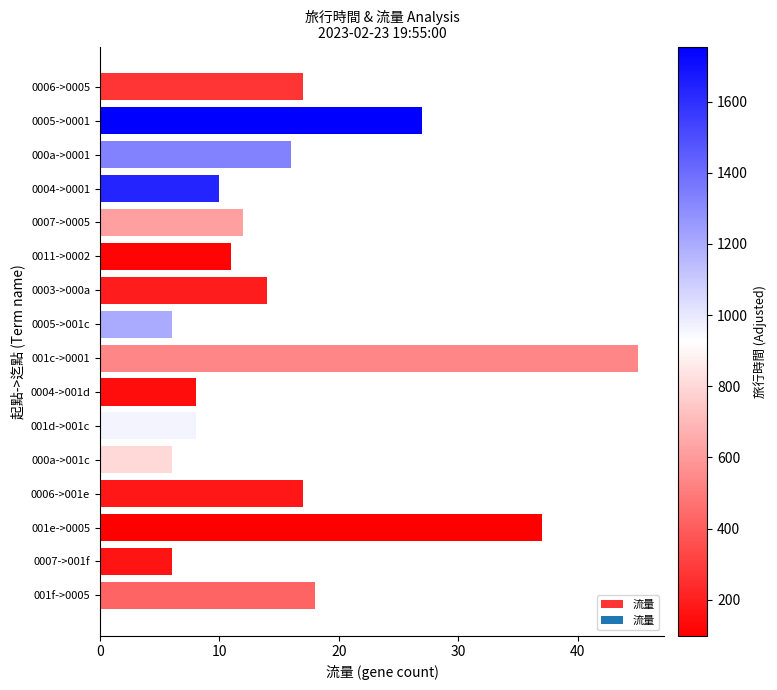

True or false: the data shows 17 at 0006->0005.

True